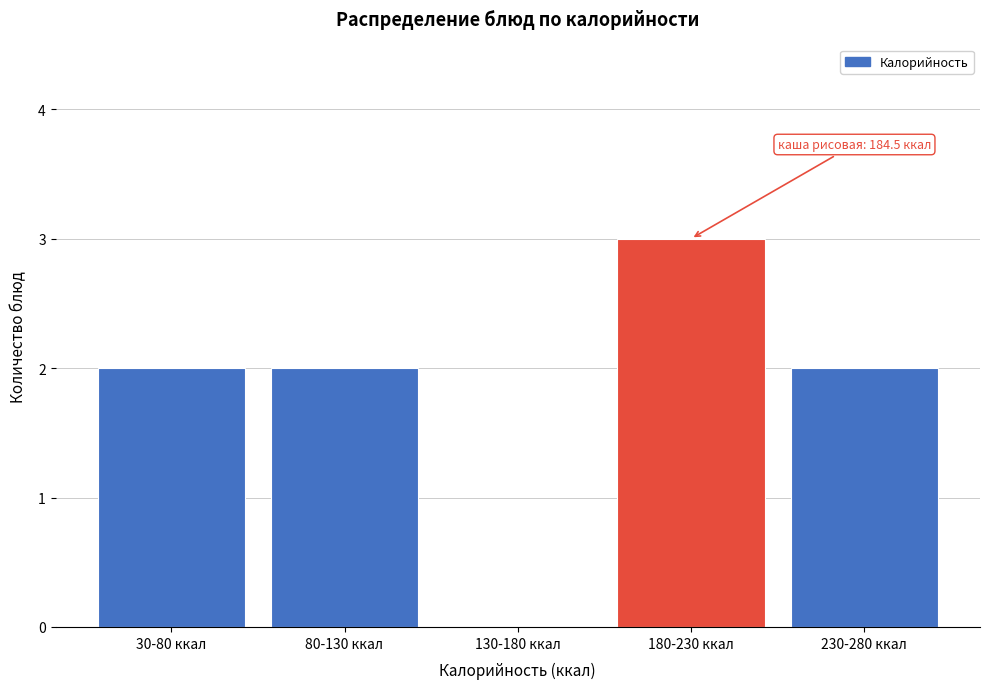

Reading left to right, extract all data points from this chart.

30-80 ккал=2	80-130 ккал=2	130-180 ккал=0	180-230 ккал=3	230-280 ккал=2